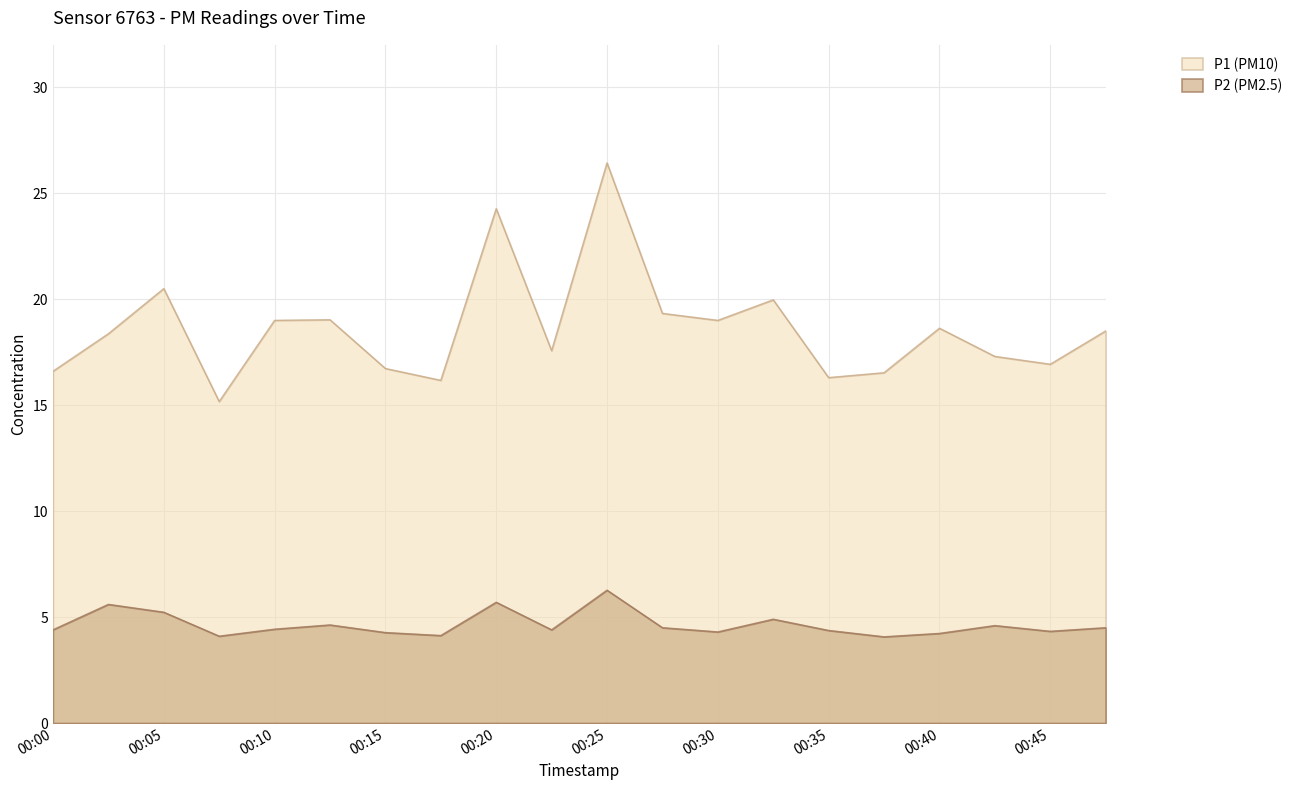

What is the sum of the P1 values at 00:20 and 00:13?

43.3